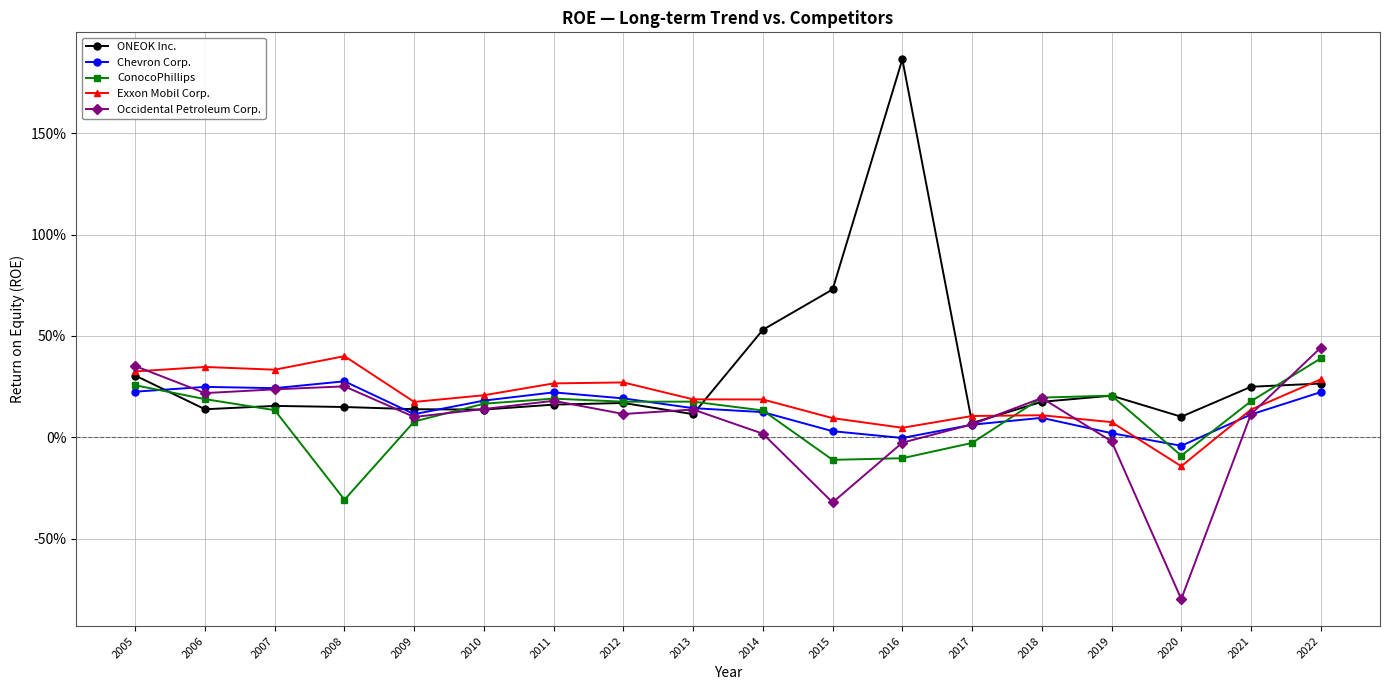

At which category is the sum across all series the highest?

2016